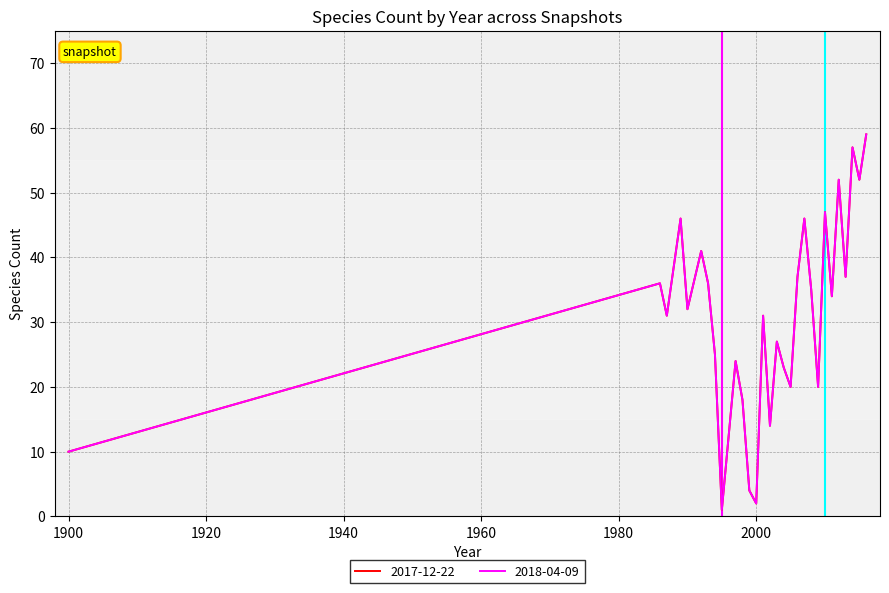

Reading left to right, list all the values displayed in this chart.

2017-12-22: 1900=10	1986=36	1987=31	1989=46	1990=32	1992=41	1993=36	1994=25	1995=1	1997=24	1998=18	1999=4	2000=2	2001=31	2002=14	2003=27	2004=23	2005=20	2006=37	2007=46	2008=35	2009=20	2010=47	2011=34	2012=52	2013=37	2014=57	2015=52	2016=59
2018-04-09: 1900=10	1986=36	1987=31	1989=46	1990=32	1992=41	1993=36	1994=25	1995=1	1997=24	1998=18	1999=4	2000=2	2001=31	2002=14	2003=27	2004=23	2005=20	2006=37	2007=46	2008=35	2009=20	2010=47	2011=34	2012=52	2013=37	2014=57	2015=52	2016=59